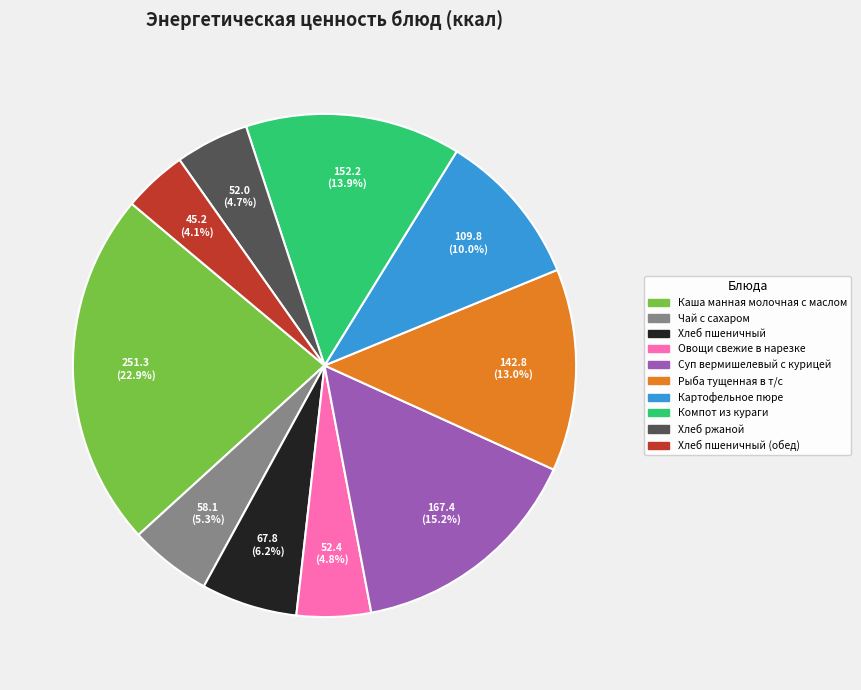

The Хлеб пшеничный slice represents 21% of the pie. True or false?

False